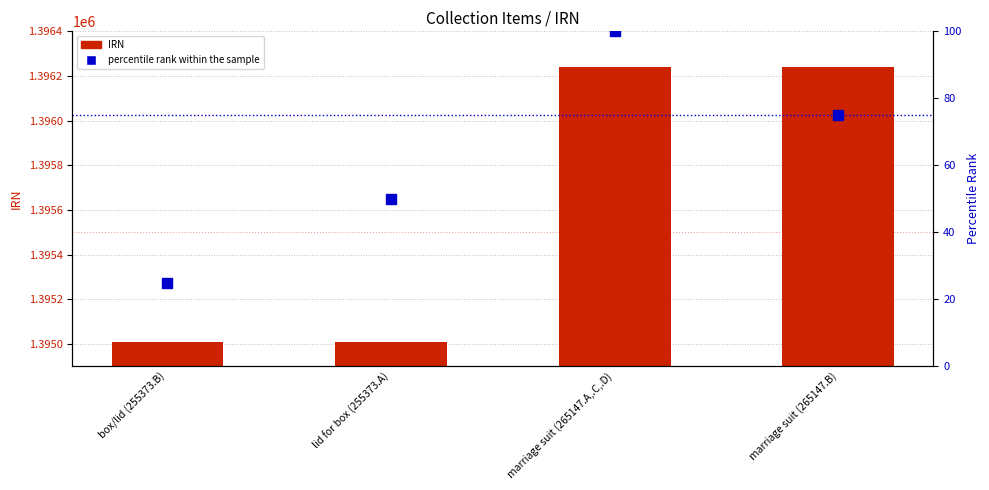

Which series contains the highest Y value?

IRN